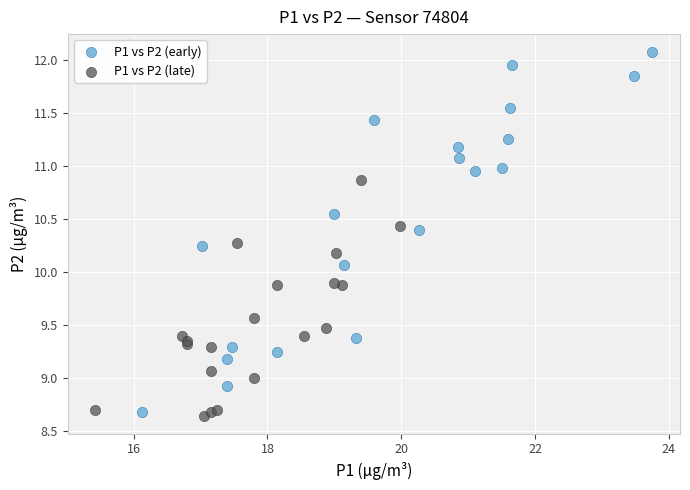

Which series has the largest Y range (max minus min)?

P1 vs P2 (early)